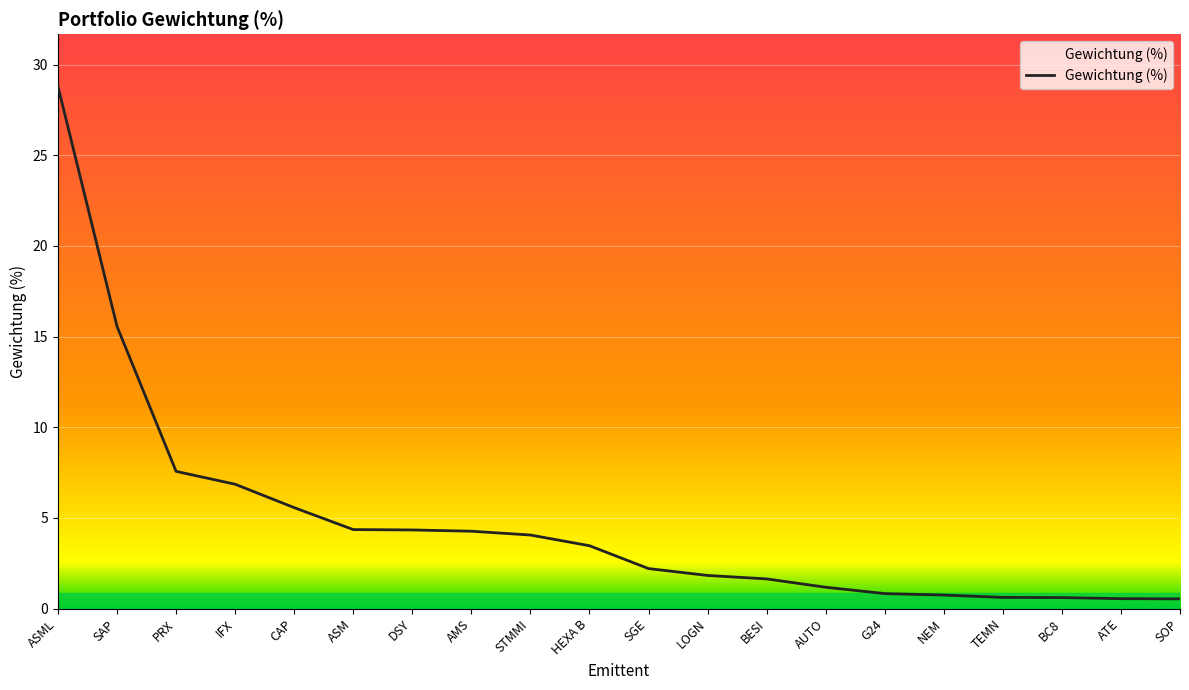

Which has a higher value, BESI or G24?

BESI